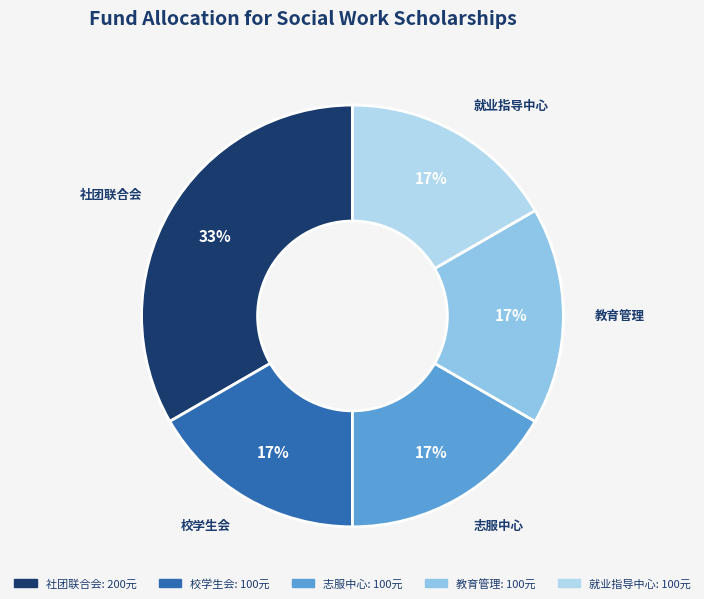

The 教育管理 slice represents 3% of the pie. True or false?

False